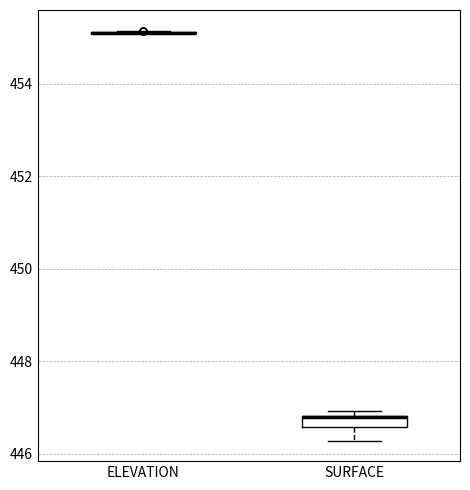

Which box is the tallest, from its lower edge to its upper edge?

SURFACE